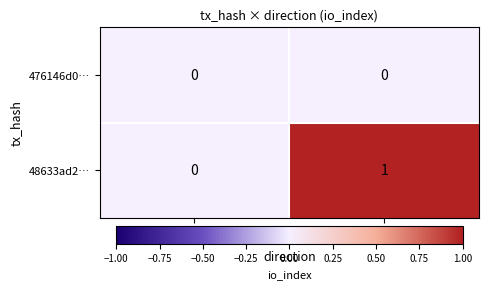

The 476146d0… series shows 0 at -1. True or false?

True